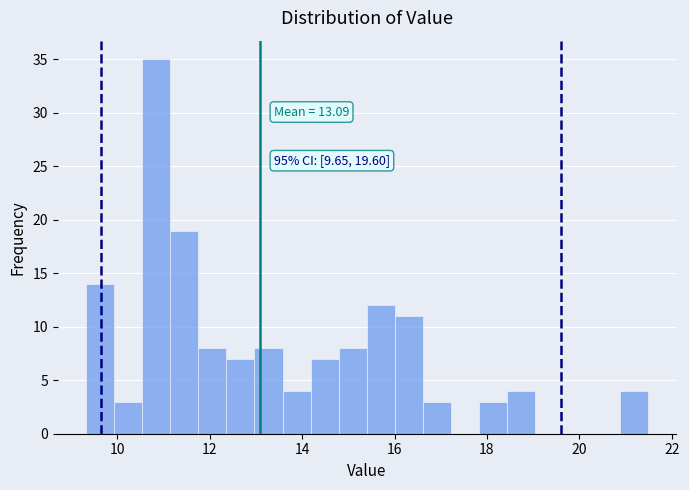

Read against the x-axis, roughly where is the centre of the tallest bar?

10.8